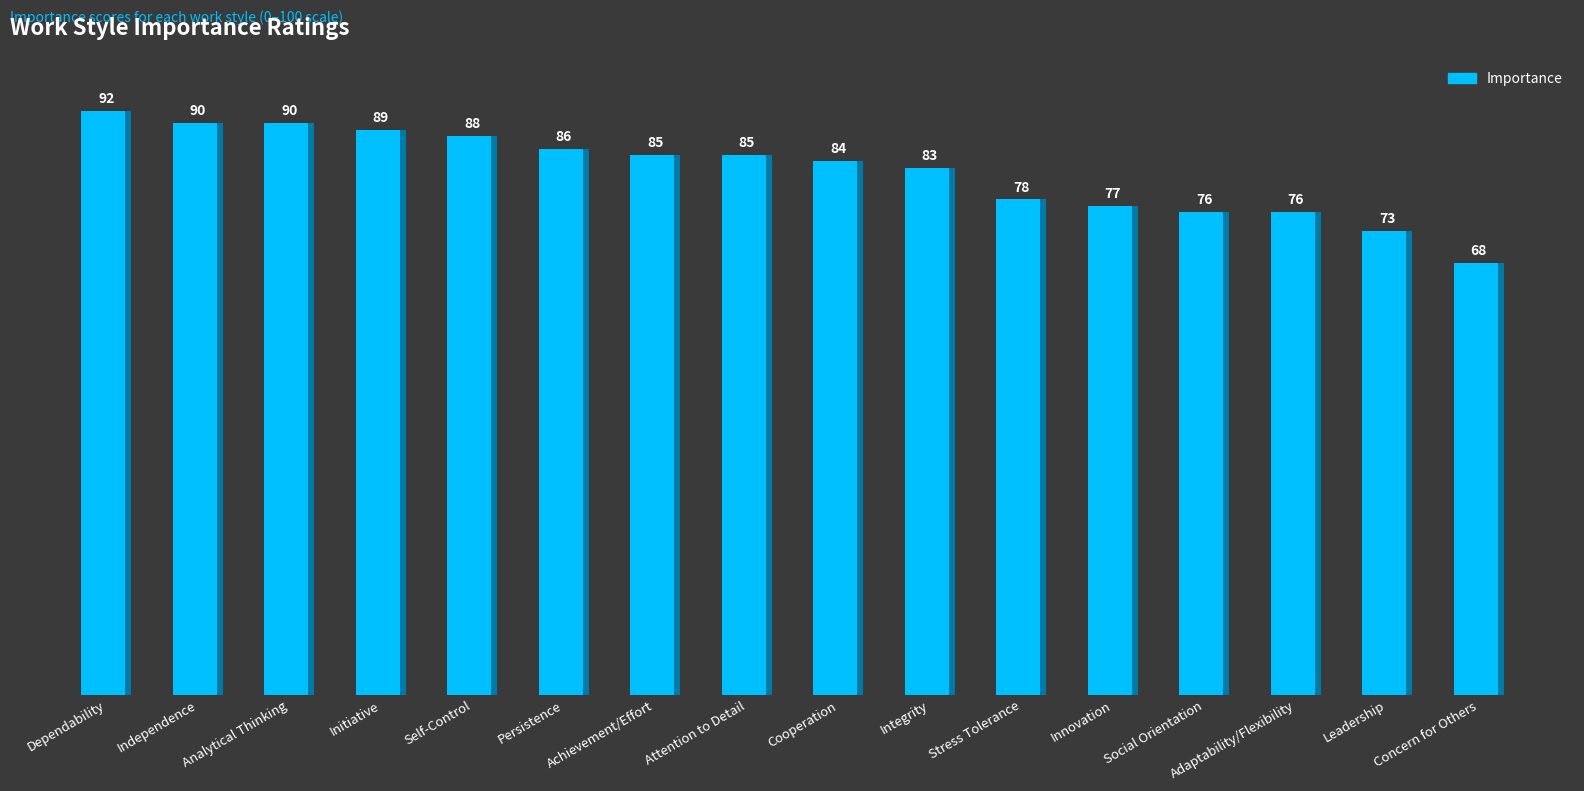

The value at Persistence is 86. True or false?

True